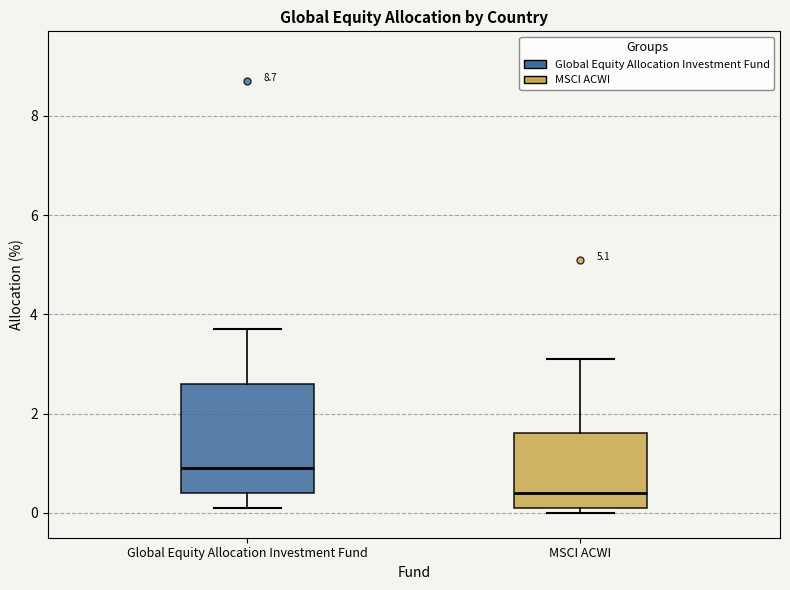

Where does the upper whisker of the box for MSCI ACWI end on the y-axis? The values are not printed on the chart, so give them approximately, as read against the axis.

3.2